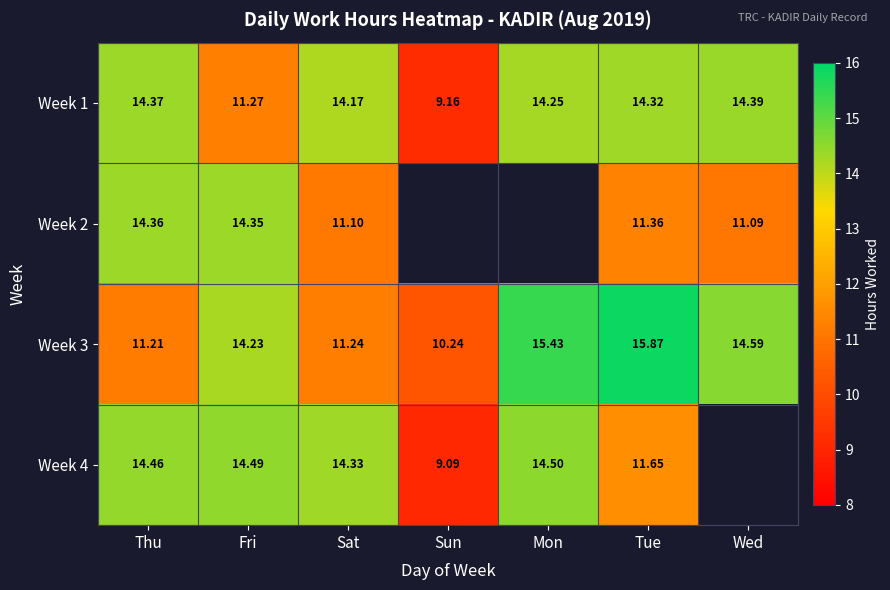

Which has a higher value, Fri or Mon?

Mon